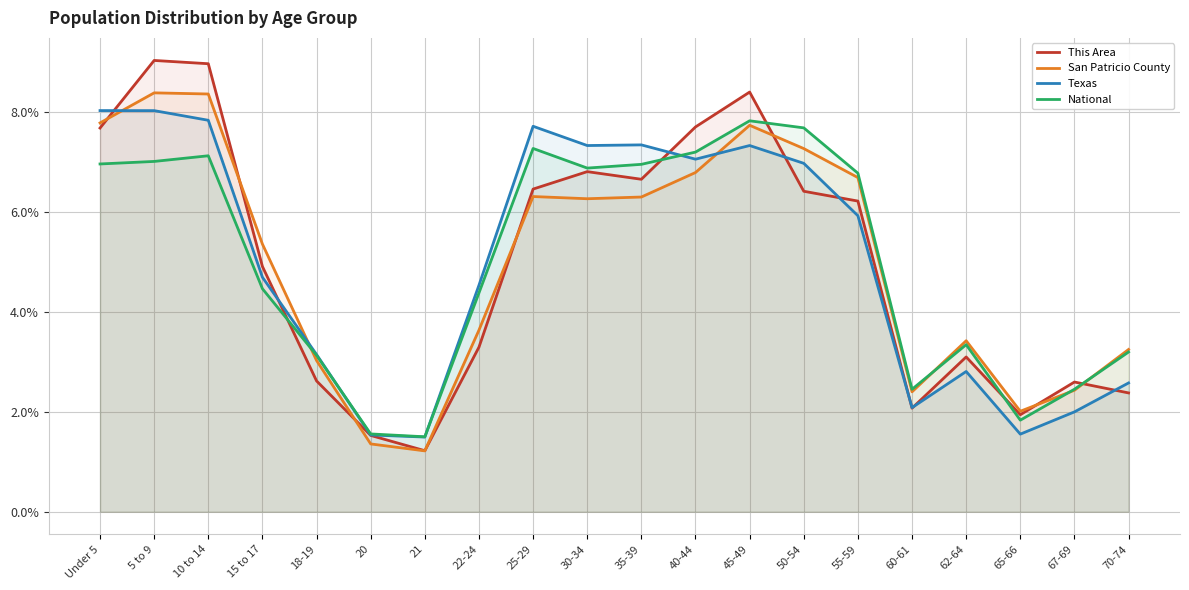

After their last crossing, which series has the higher values: San Patricio County or This Area?

San Patricio County